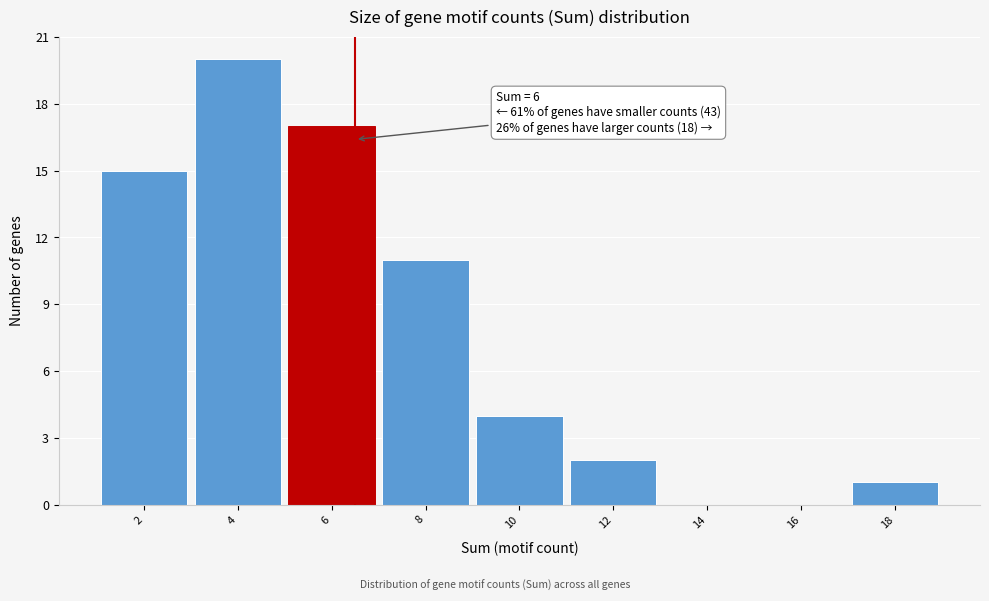

Reading left to right, transcribe all the data shown in this chart.

2=15	4=20	6=17	8=11	10=4	12=2	14=0	16=0	18=1